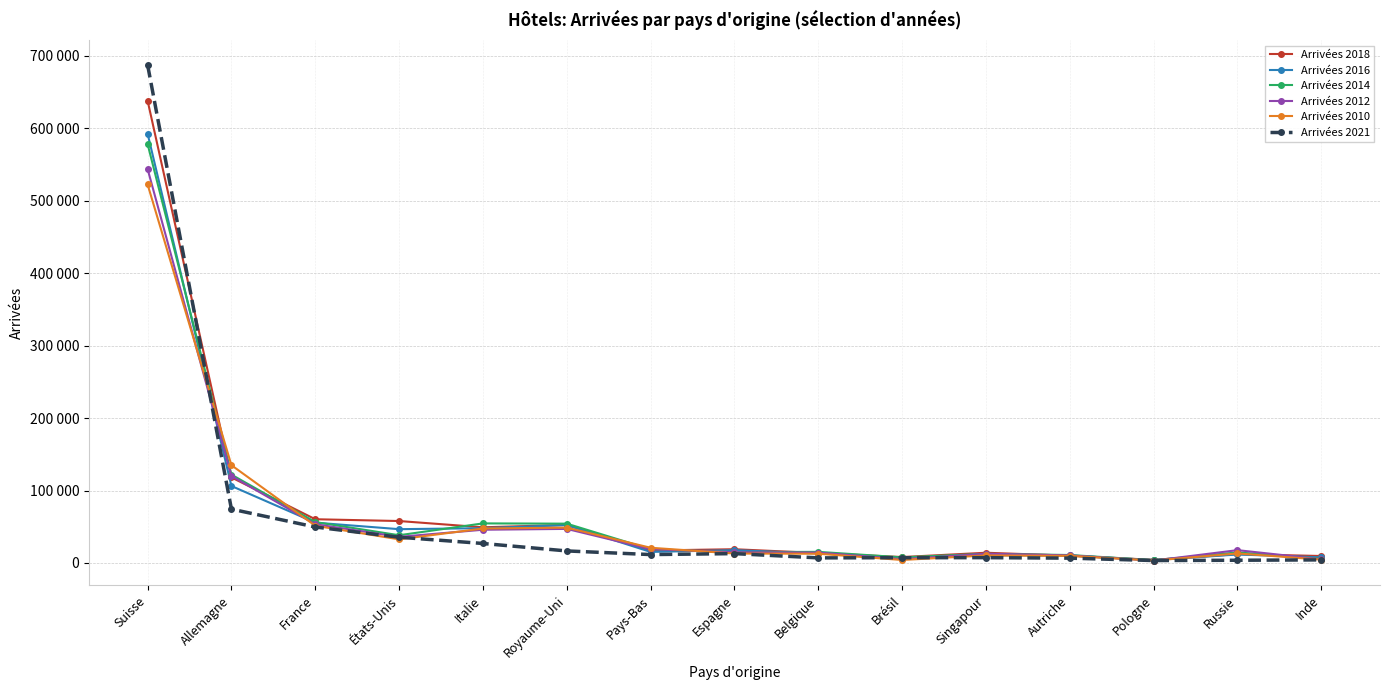

What are all the series names shown in the legend?

Arrivées 2018, Arrivées 2016, Arrivées 2014, Arrivées 2012, Arrivées 2010, Arrivées 2021